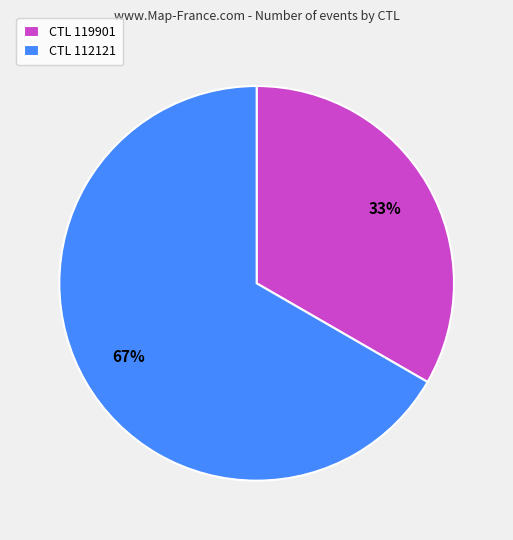

What is the largest slice in the pie chart?

CTL 112121